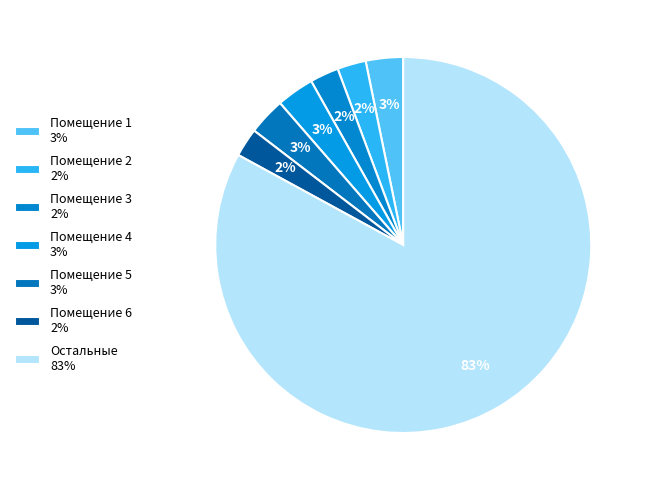

Count the number of slices in the pie.

7